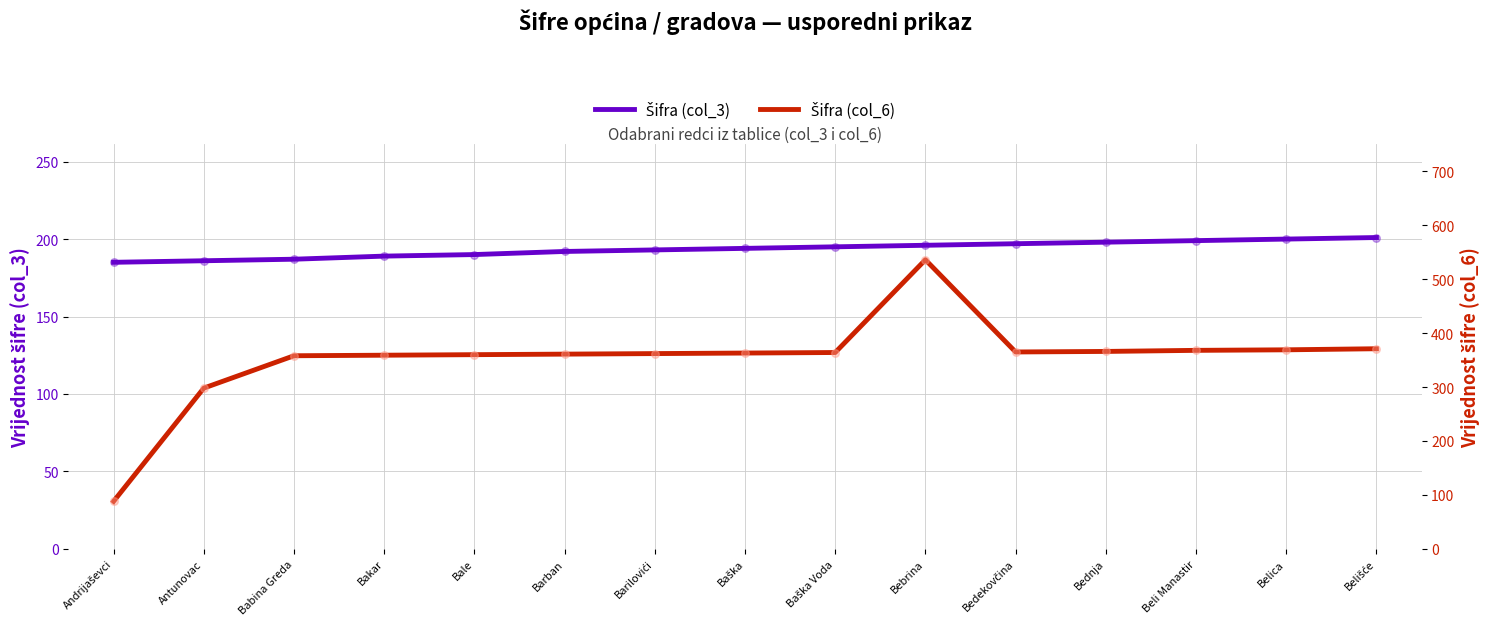

Which series has the largest Y range (max minus min)?

Šifra (col_6)